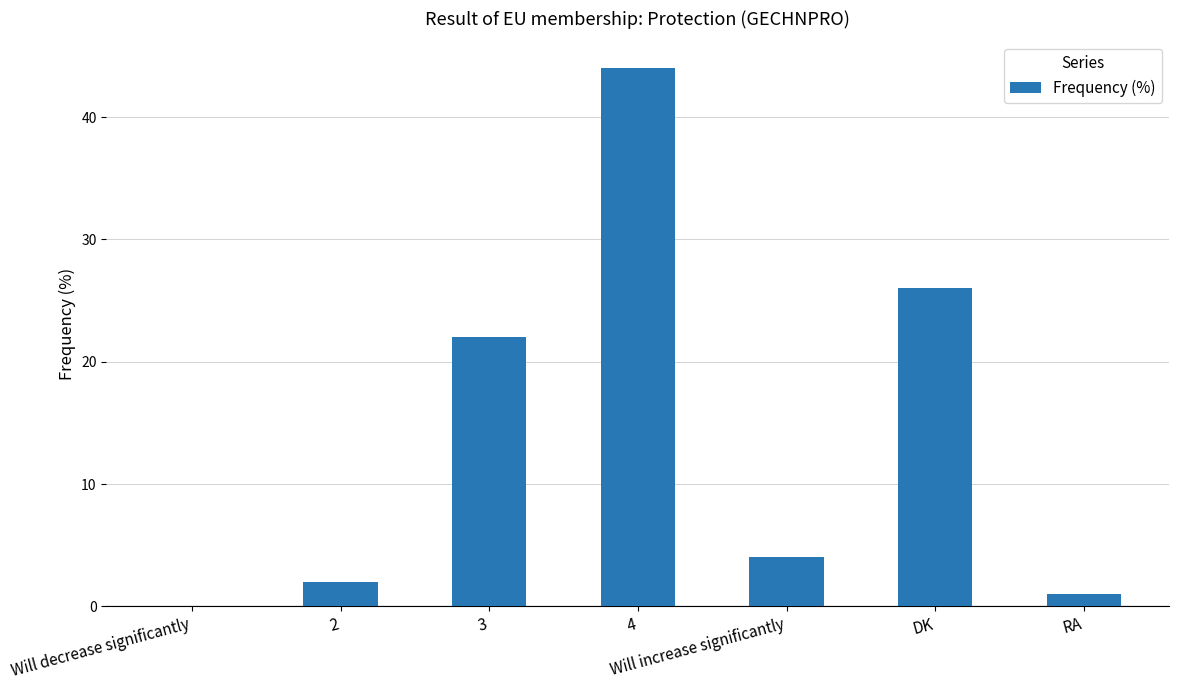

What is the change in value from Will decrease significantly to DK?

+26